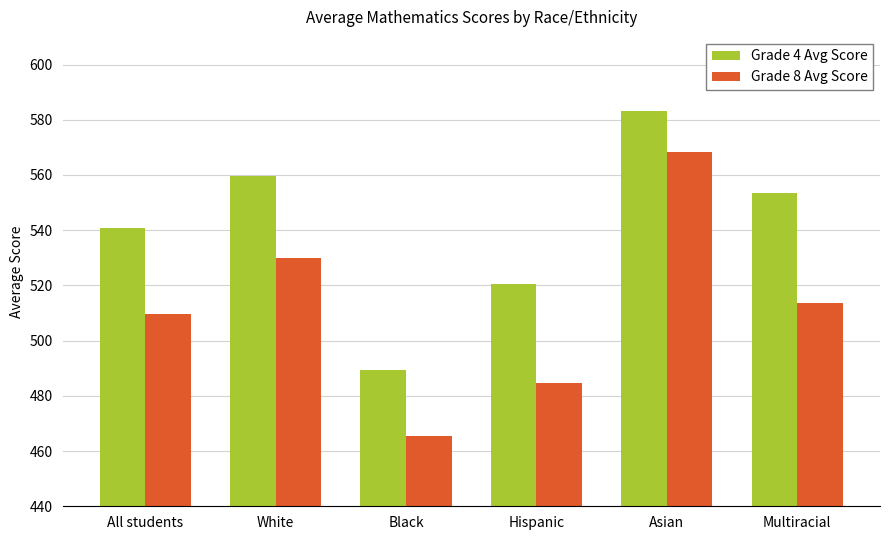

What is the spread (max minus min) of values at Hispanic?

35.8